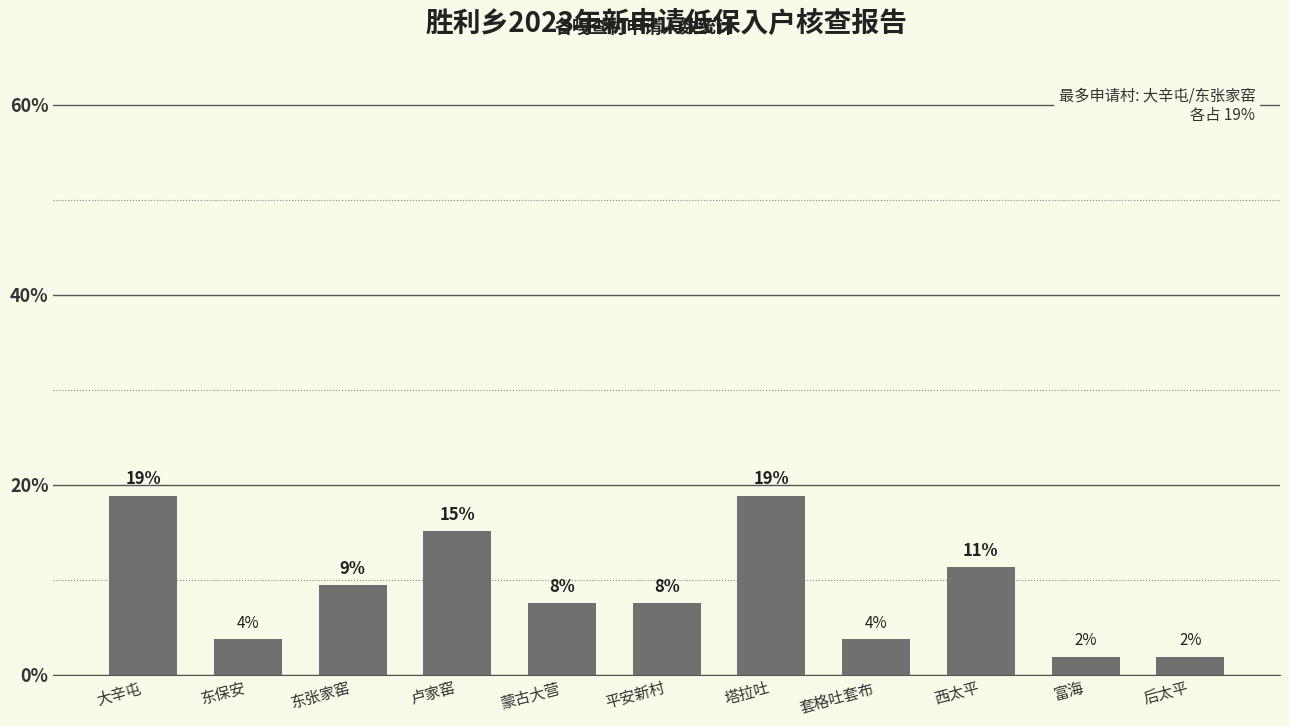

What is the label of the 2nd bar from the right?

富海